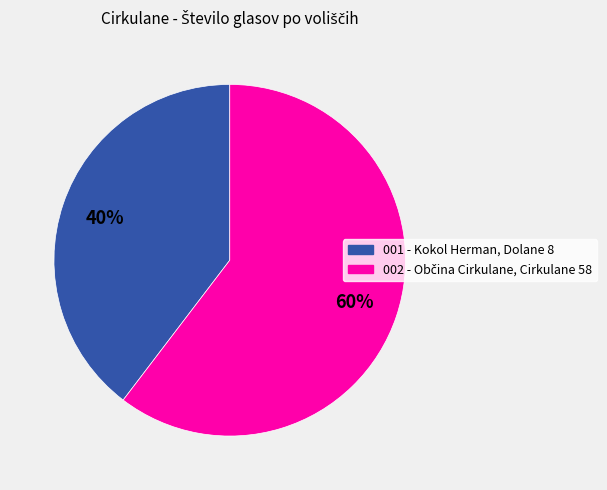

Is there a majority slice in this chart?

Yes